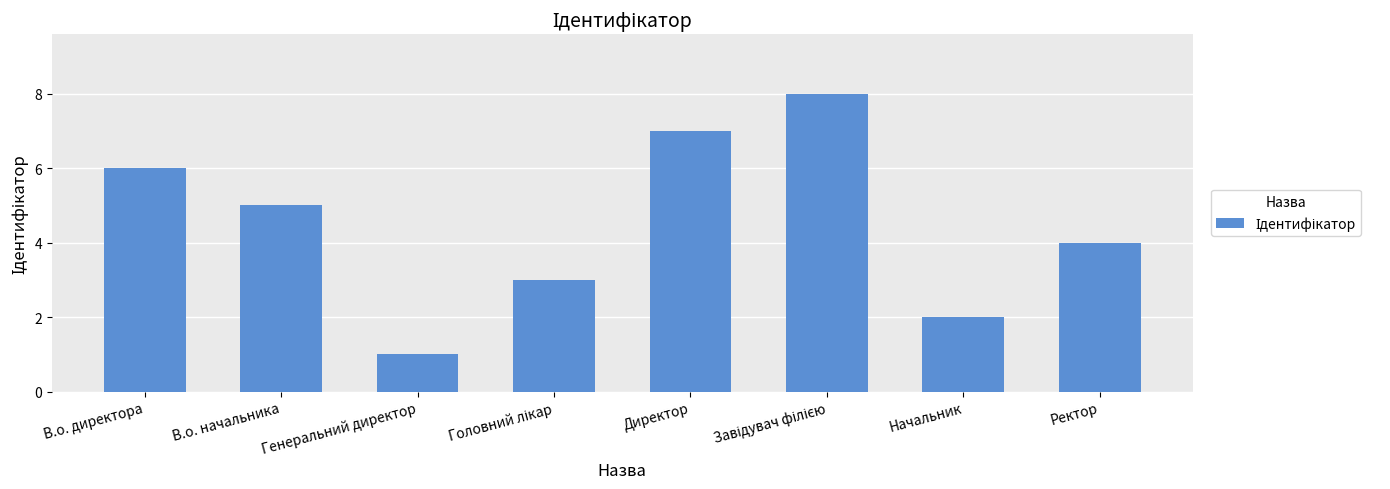

Are the bars horizontal?

No